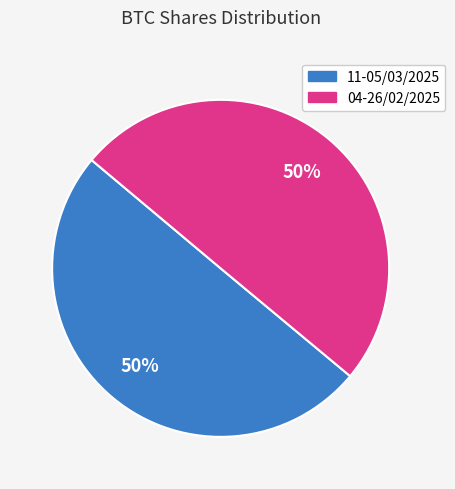

To the nearest percent, what is the average slice percentage?

50%